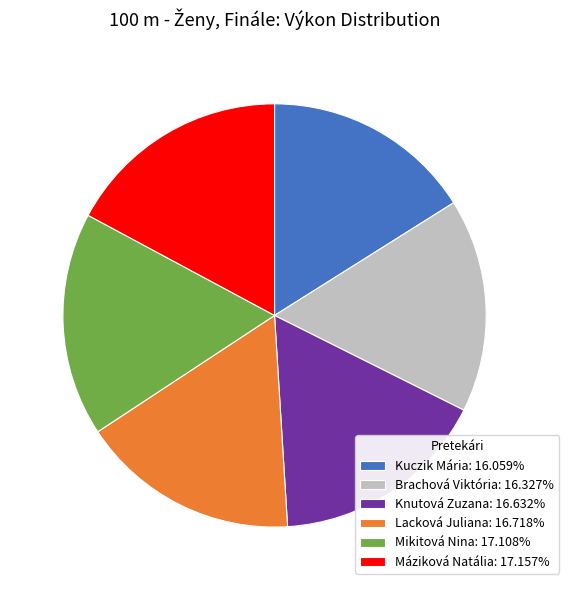

What is the ratio of the value at Mikitová Nina: 17.108% to the value at Kuczik Mária: 16.059%?

1.1